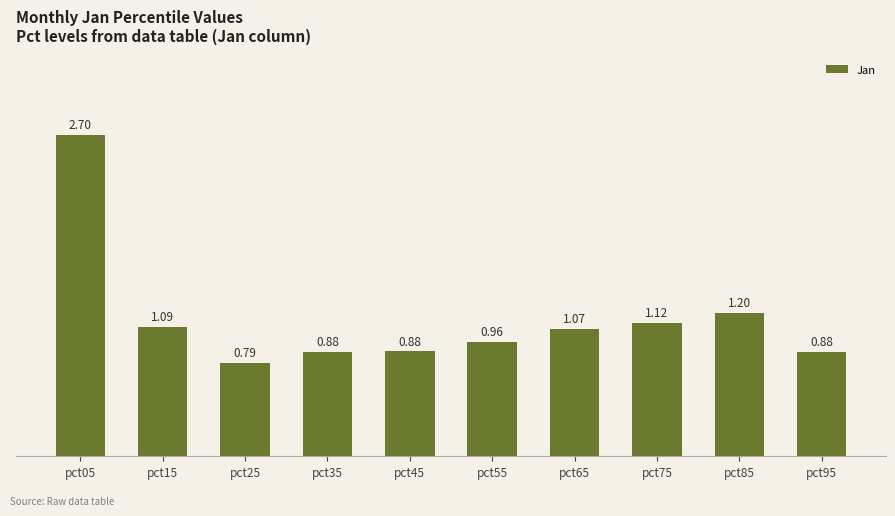

What is the sum of all values?

11.6